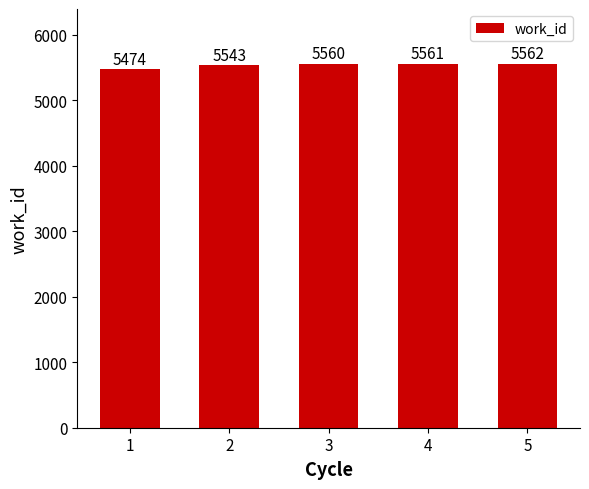

What is the difference between the maximum and minimum values?

88